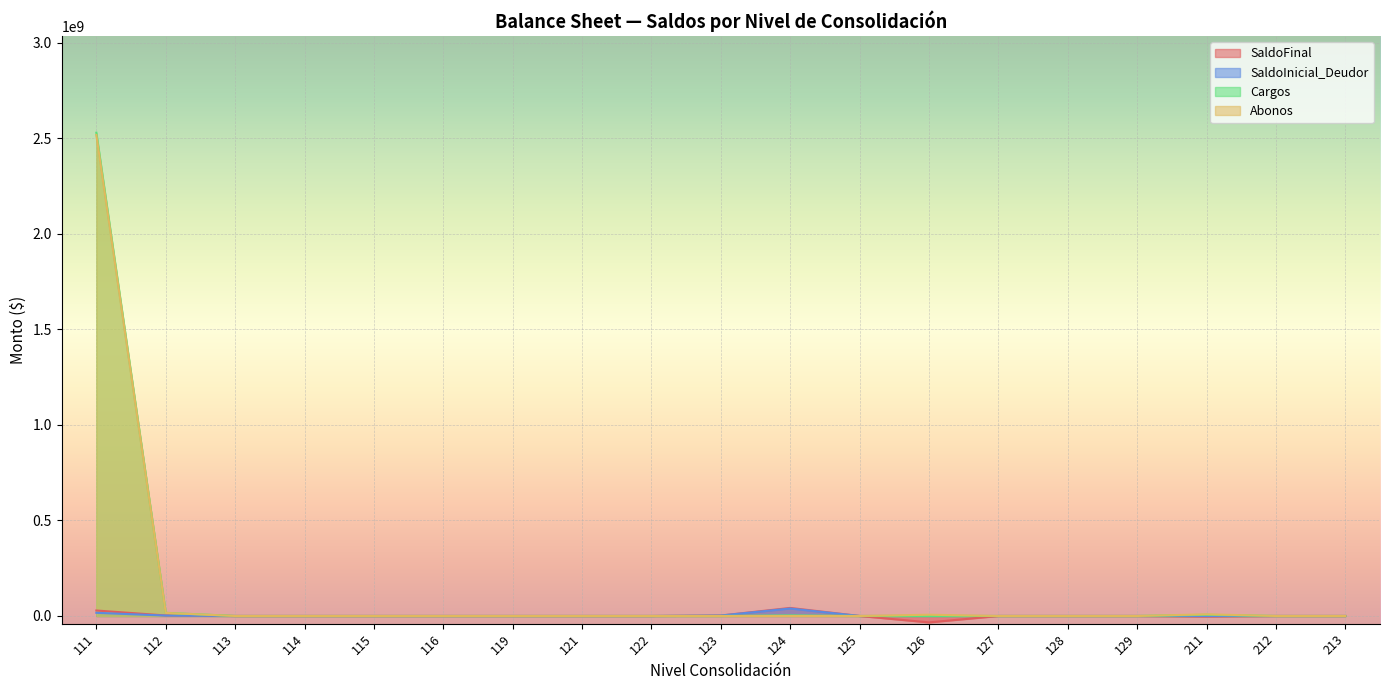

At which category is the sum across all series the highest?

111